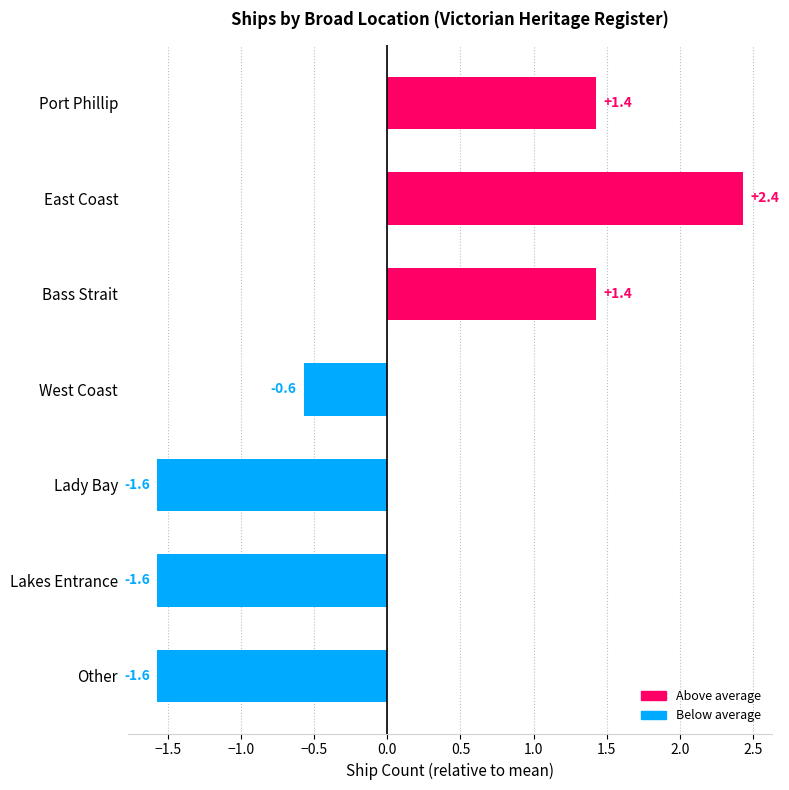

Does the chart contain any negative values?

Yes